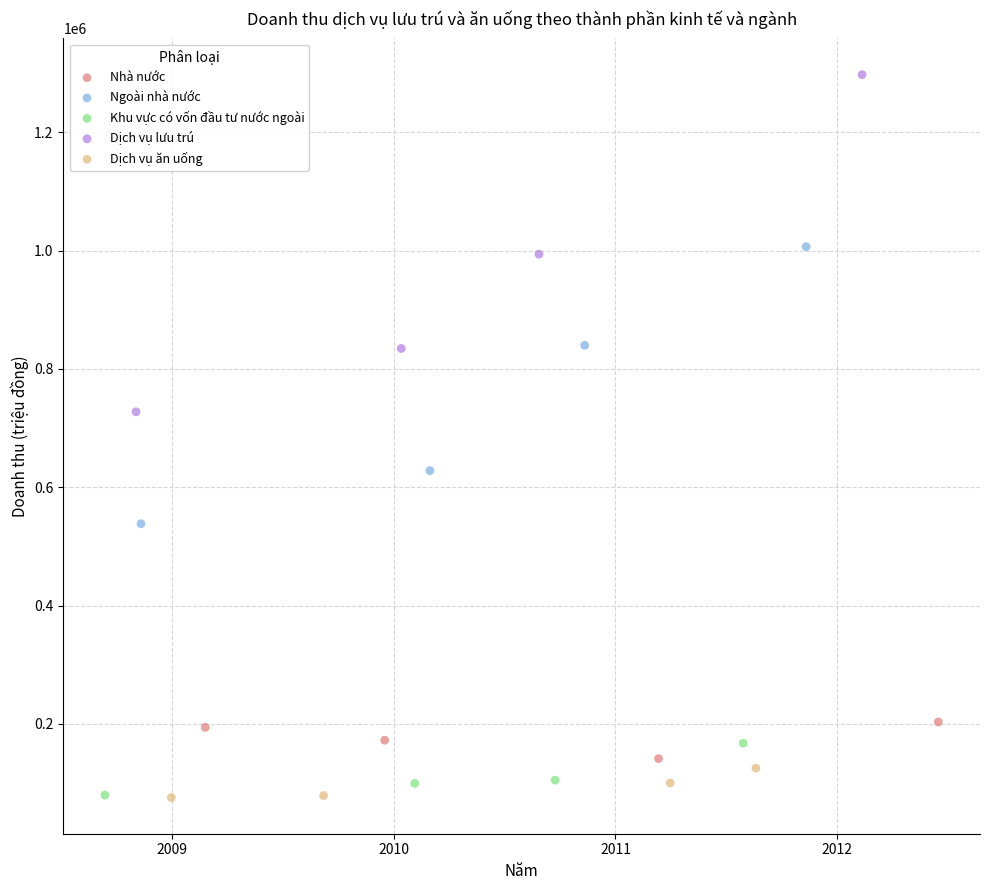

Which series contains the highest Y value?

Dịch vụ lưu trú